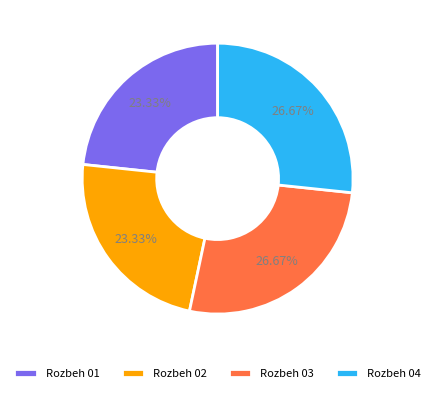

Combined, do Rozbeh 02 and Rozbeh 01 account for over 50%?

No